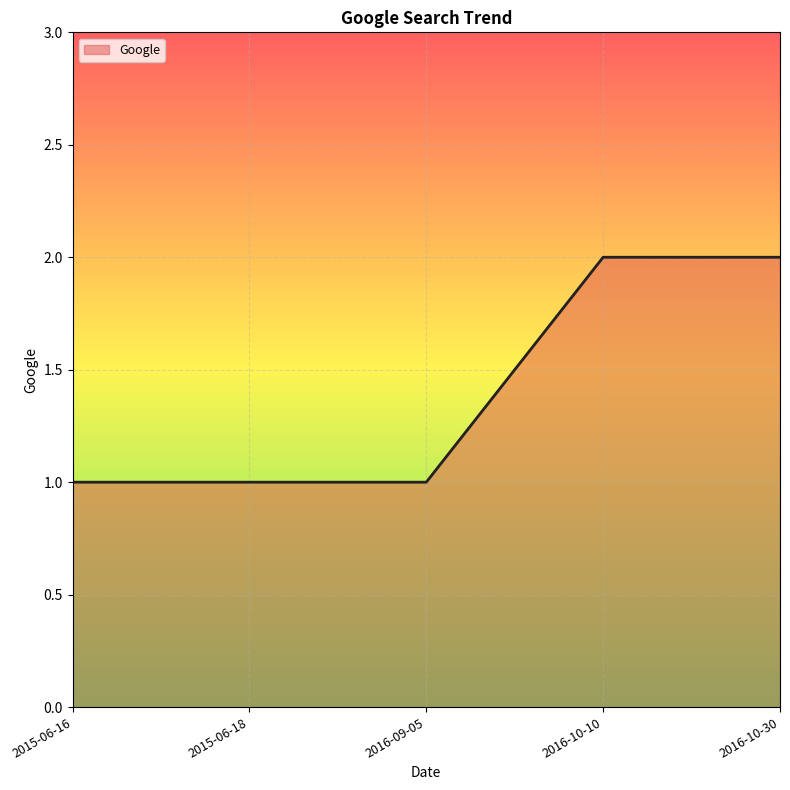

What is the difference between the values at 2015-06-18 and 2016-10-30?

1